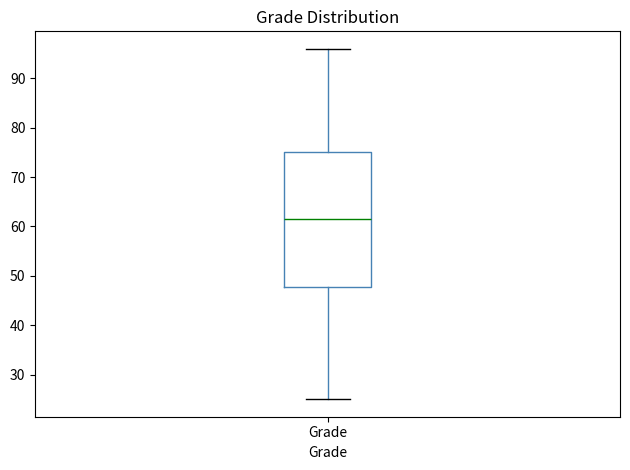

Where is the upper edge of the box for Grade on the y-axis? The values are not printed on the chart, so give them approximately, as read against the axis.

75